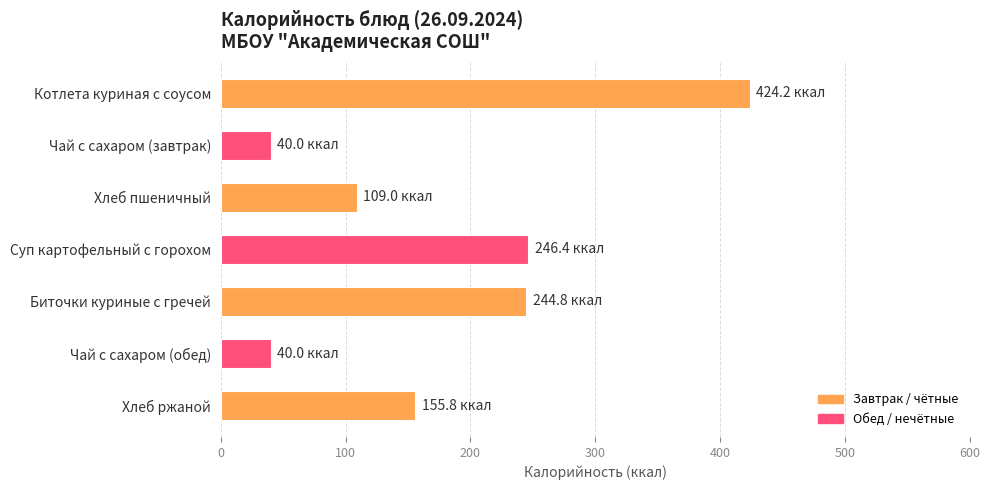

What is the difference between the second highest and second lowest values?

206.4